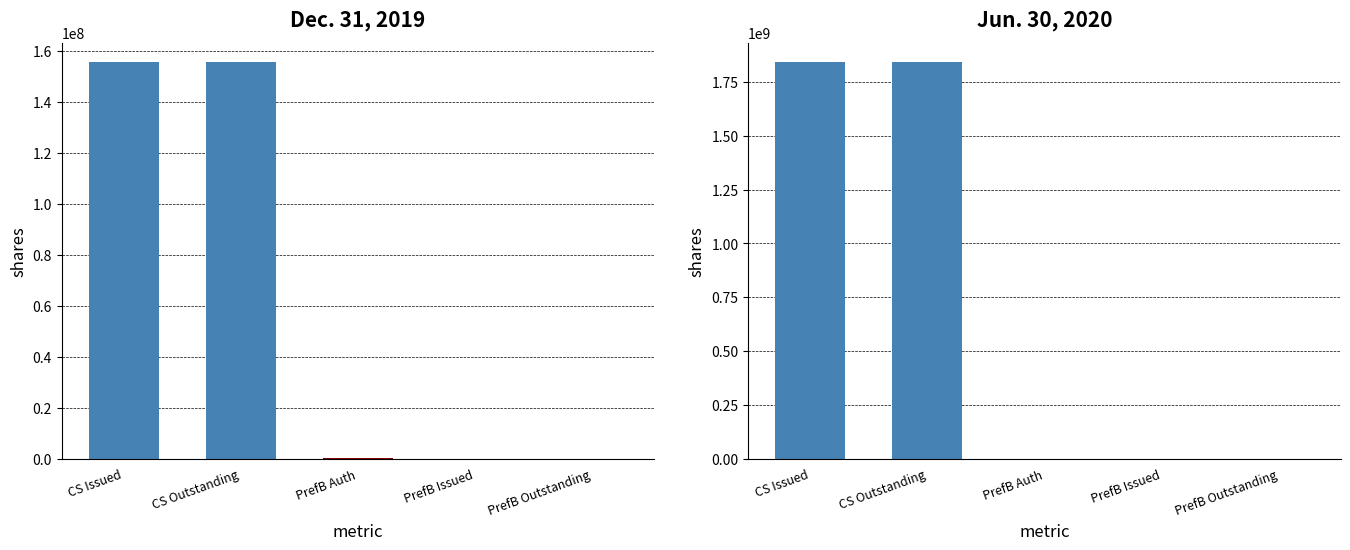

Between Common Stock Shares Outstanding and Preferred Stock B Shares Issued, which is larger?

Common Stock Shares Outstanding